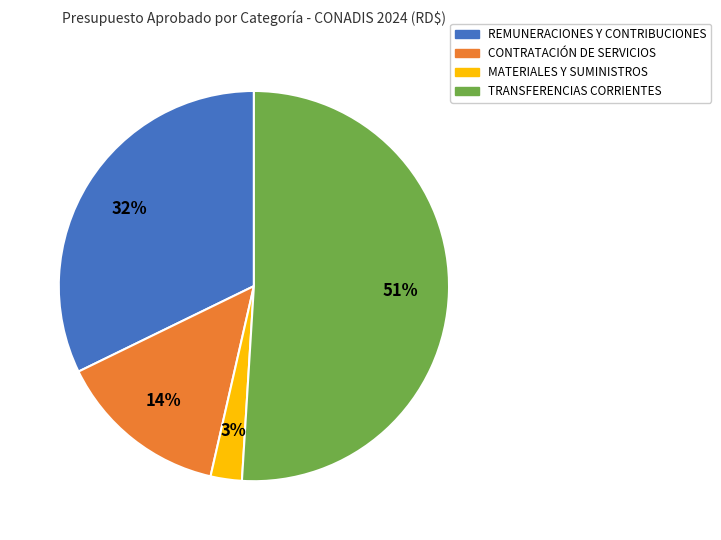

Between MATERIALES Y SUMINISTROS and REMUNERACIONES Y CONTRIBUCIONES, which is larger?

REMUNERACIONES Y CONTRIBUCIONES